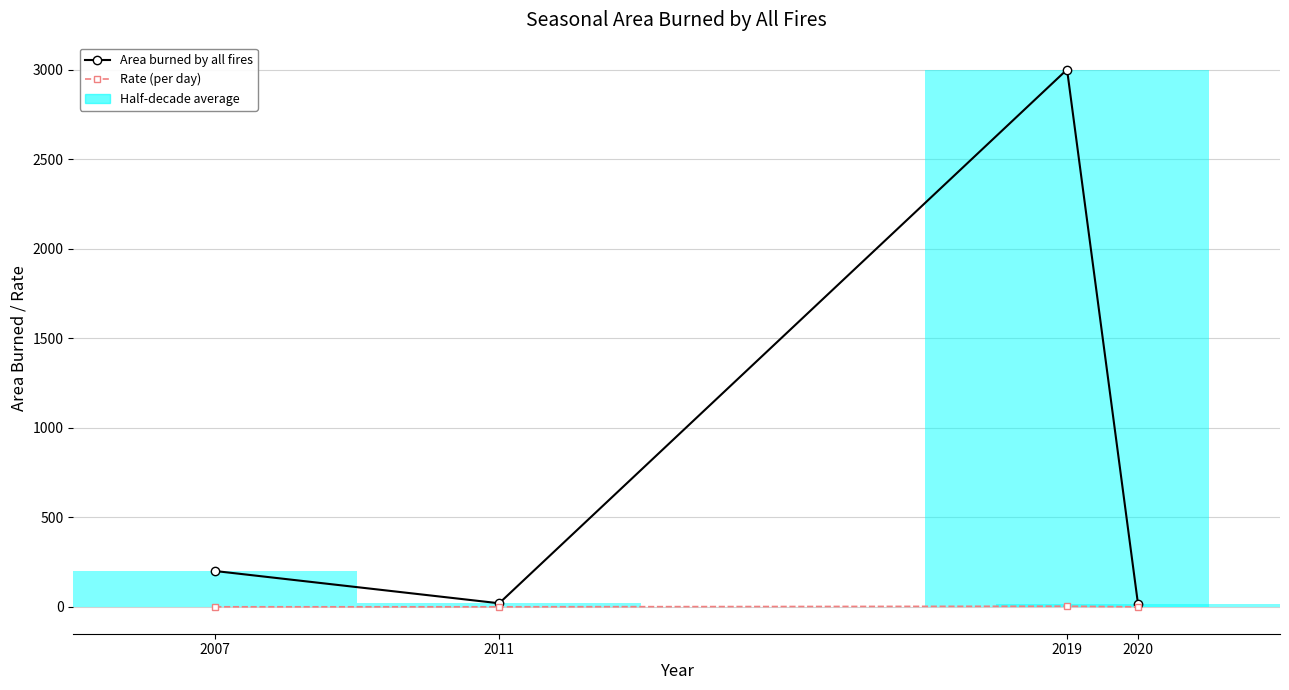

Reading right to left, extract all data points from this chart.

Area burned by all fires: 15.0	3000.0	20.0	200.0
Rate (per day): 0.2	3.6	0.2	0.4